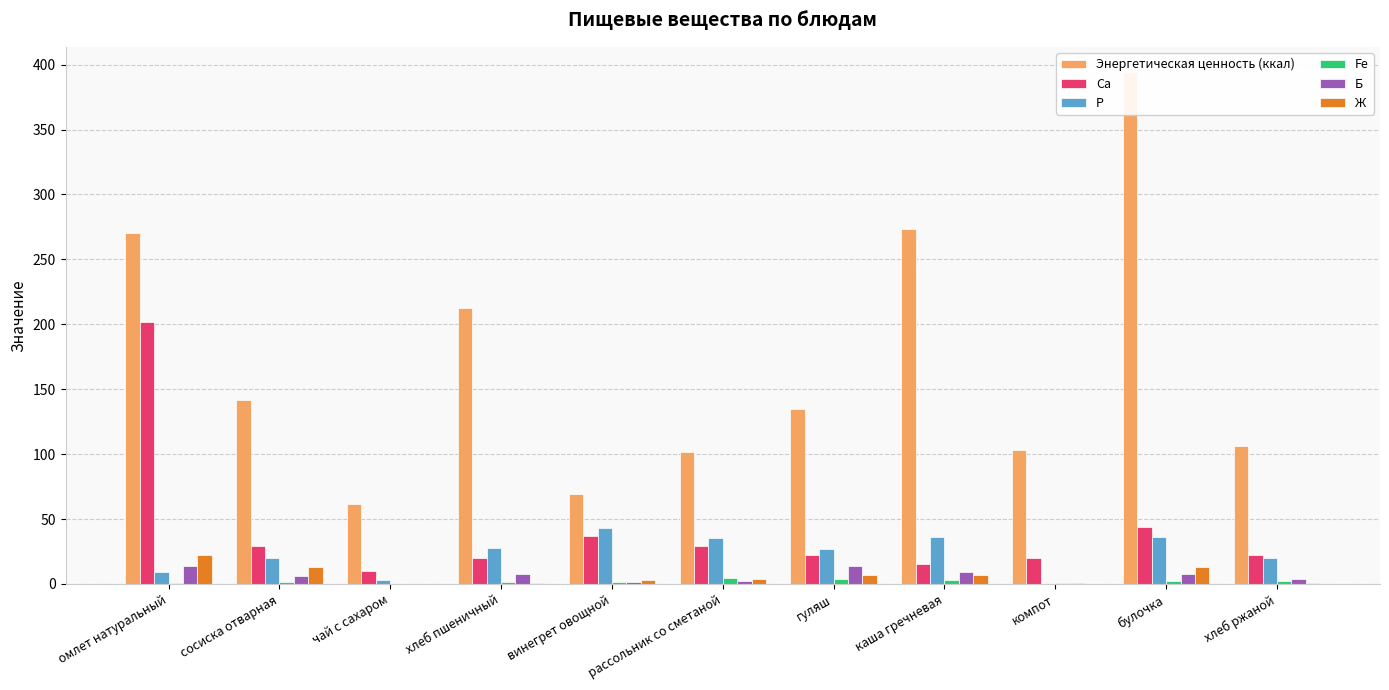

At which category is the sum across all series the highest?

омлет натуральный